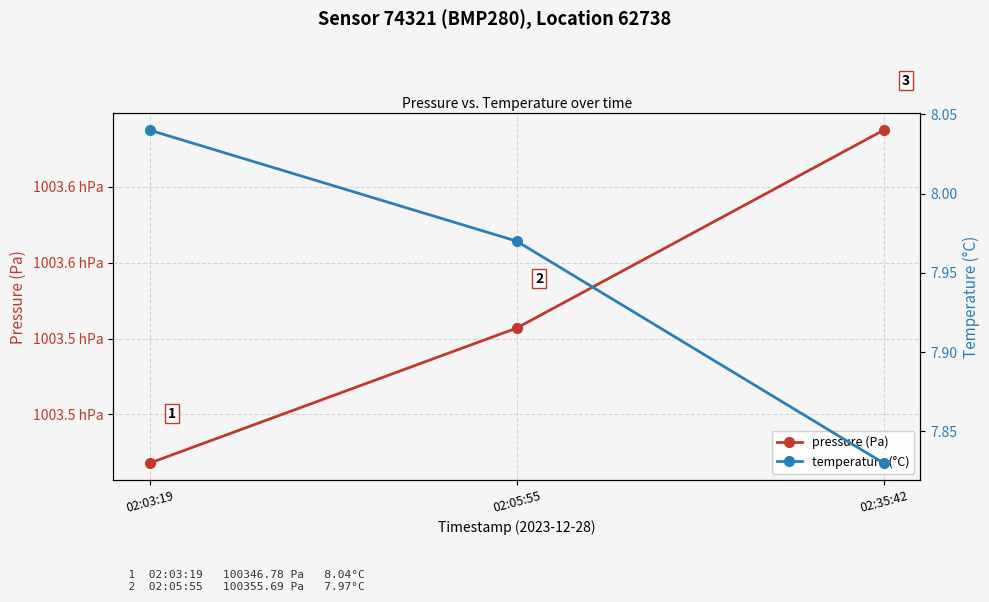

How many lines are shown in the chart?

2